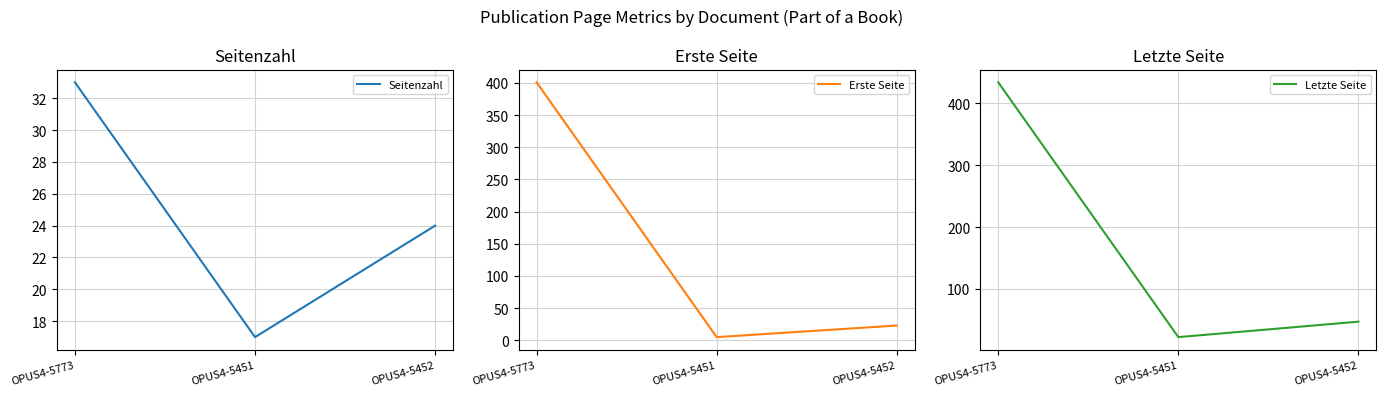

What is the spread (max minus min) of values at OPUS4-5451?

17